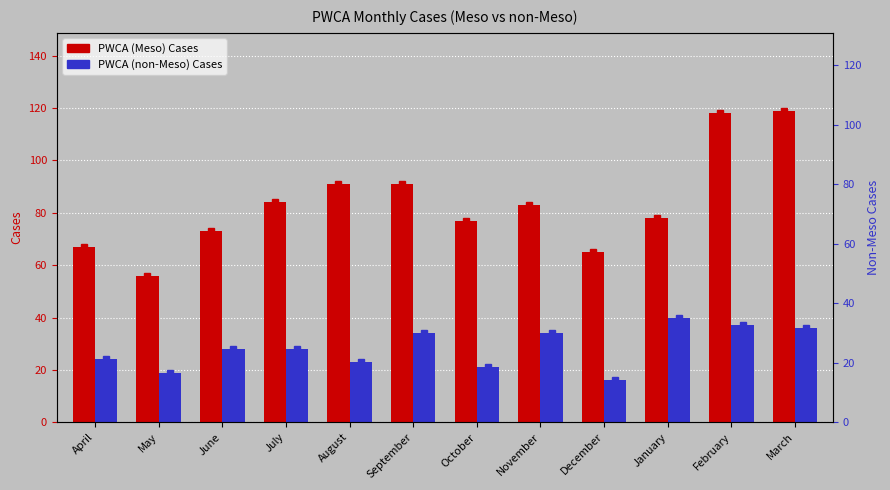

Reading right to left, what are all the values shown in this chart?

PWCA (Meso) Cases: 119	118	78	65	83	77	91	91	84	73	56	67
PWCA (non-Meso) Cases: 36	37	40	16	34	21	34	23	28	28	19	24